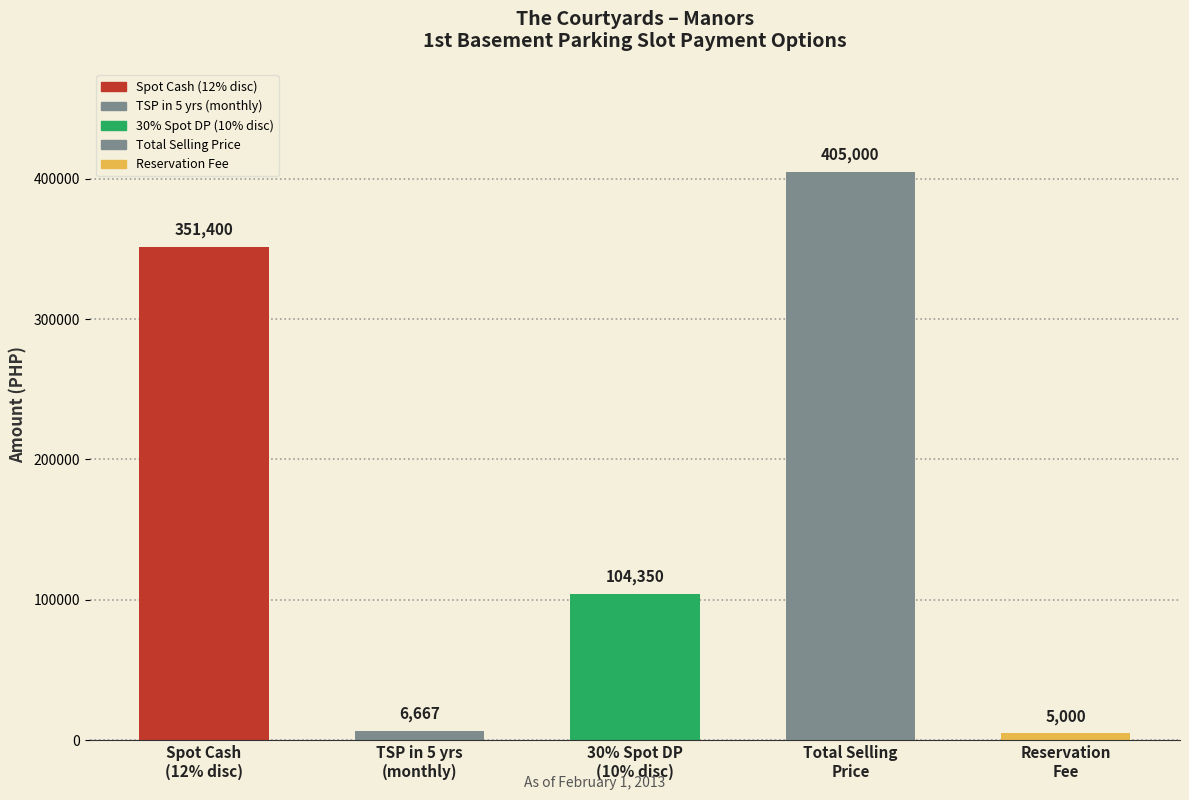

List the labels in order of value, smallest first.

Reservation
Fee, TSP in 5 yrs
(monthly), 30% Spot DP
(10% disc), Spot Cash
(12% disc), Total Selling
Price